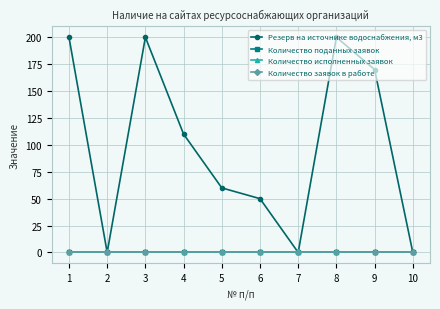

Does the chart have visible grid lines?

Yes